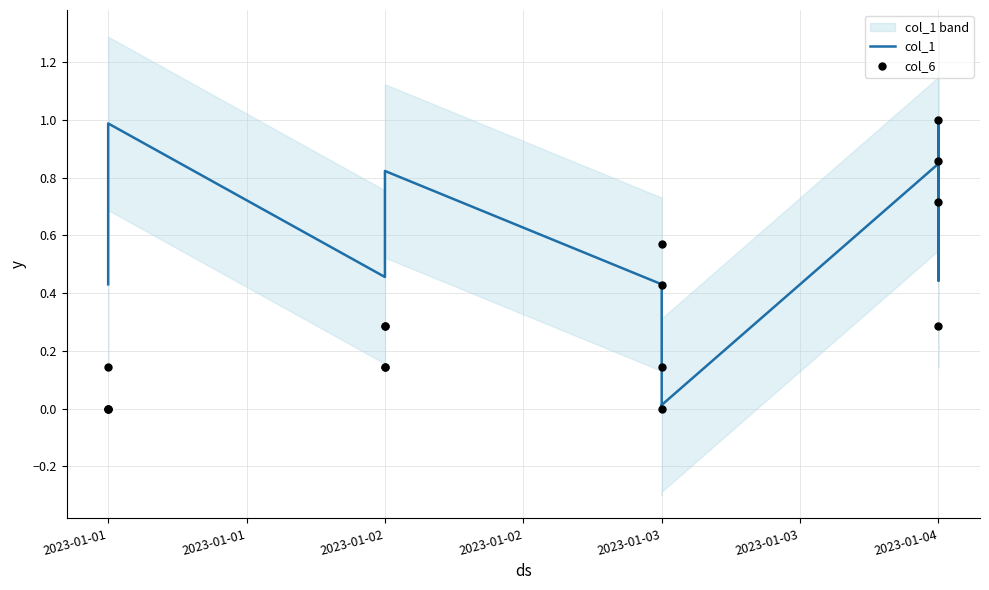

Is the value of col_1 at 2023-01-04 greater than the value of col_6 at 2023-01-04?

Yes